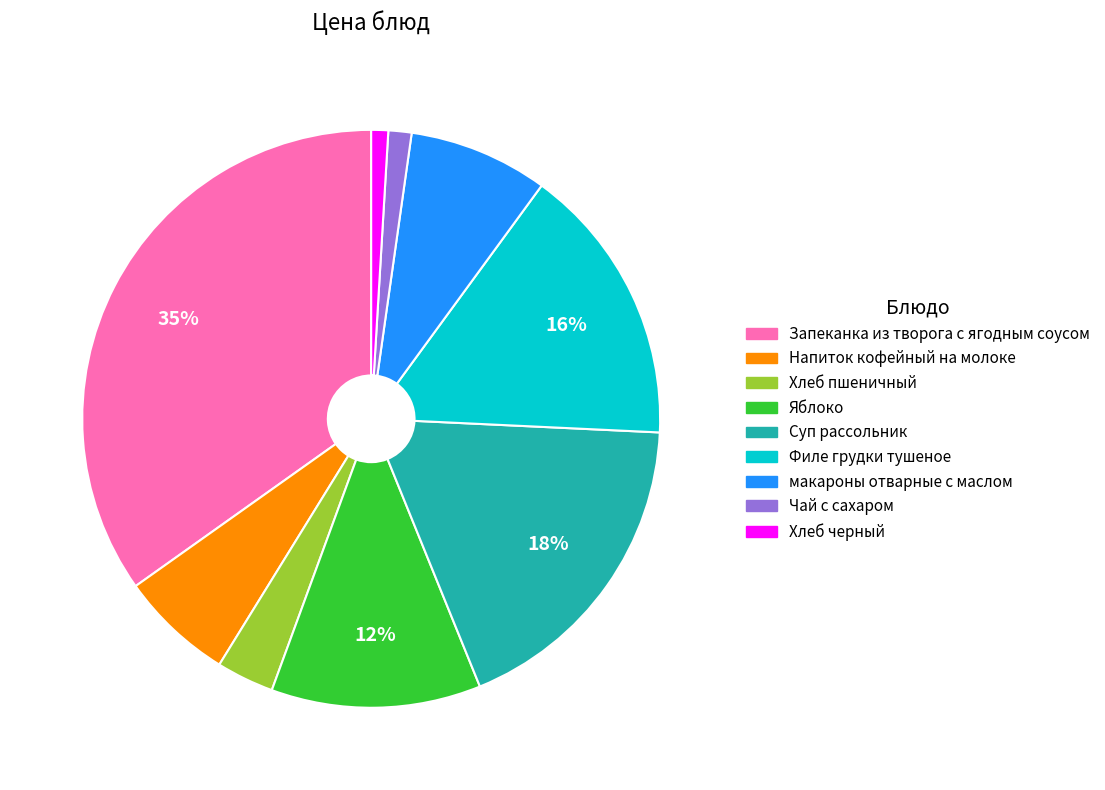

What is the ratio of the value at Запеканка из творога с ягодным соусом to the value at Филе грудки тушеное?

2.2